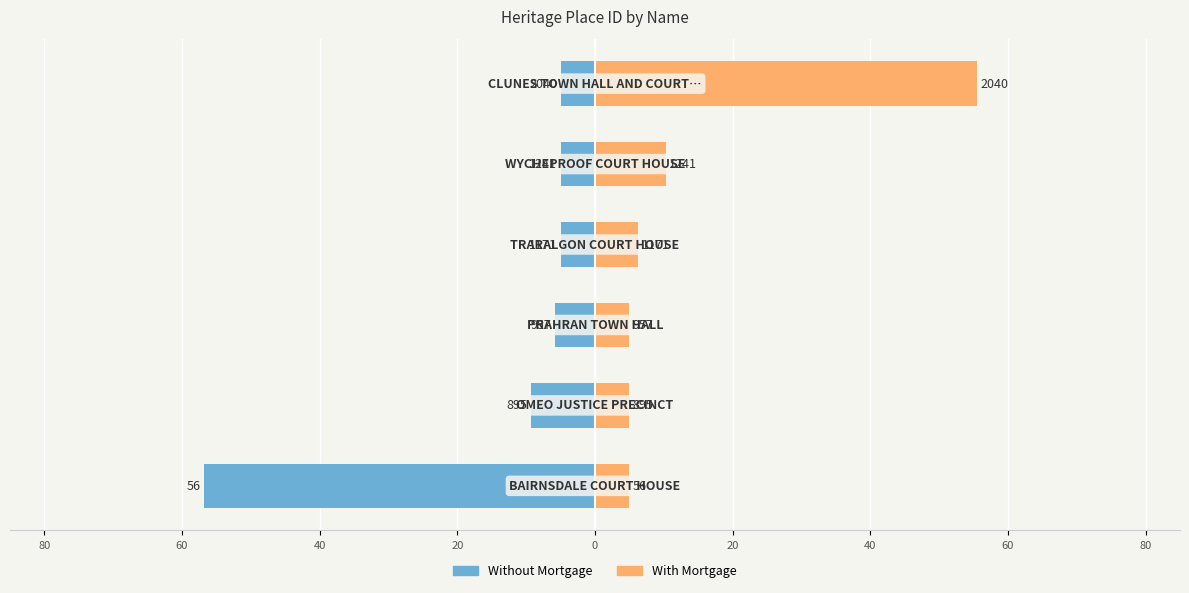

Which series changed the most between 60 and 40?

Without Mortgage